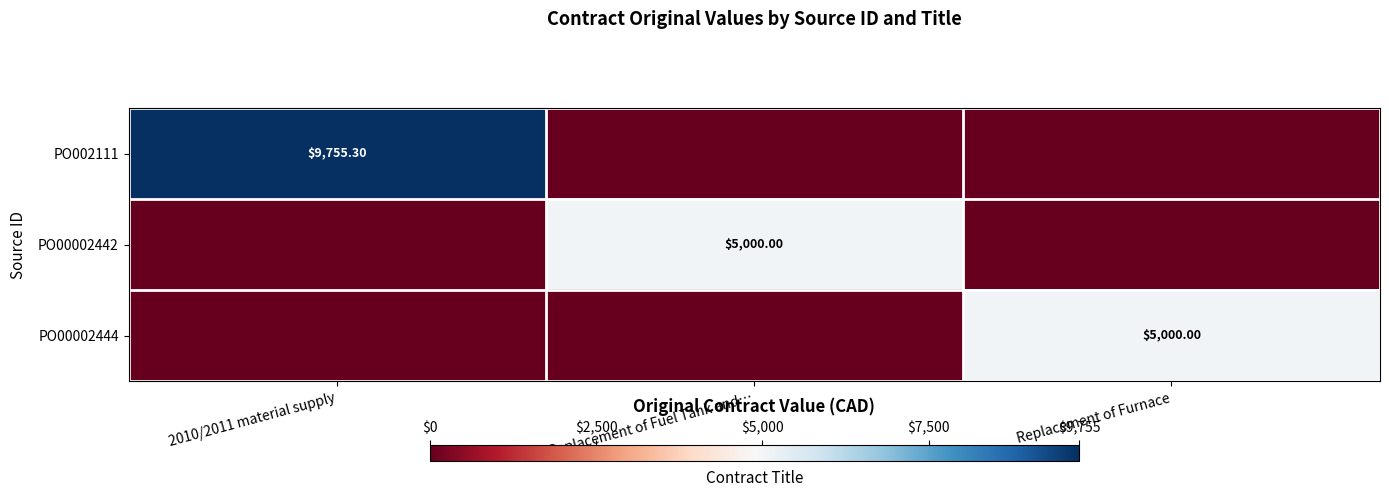

Which label corresponds to the largest value in the chart?

2010/2011 material supply